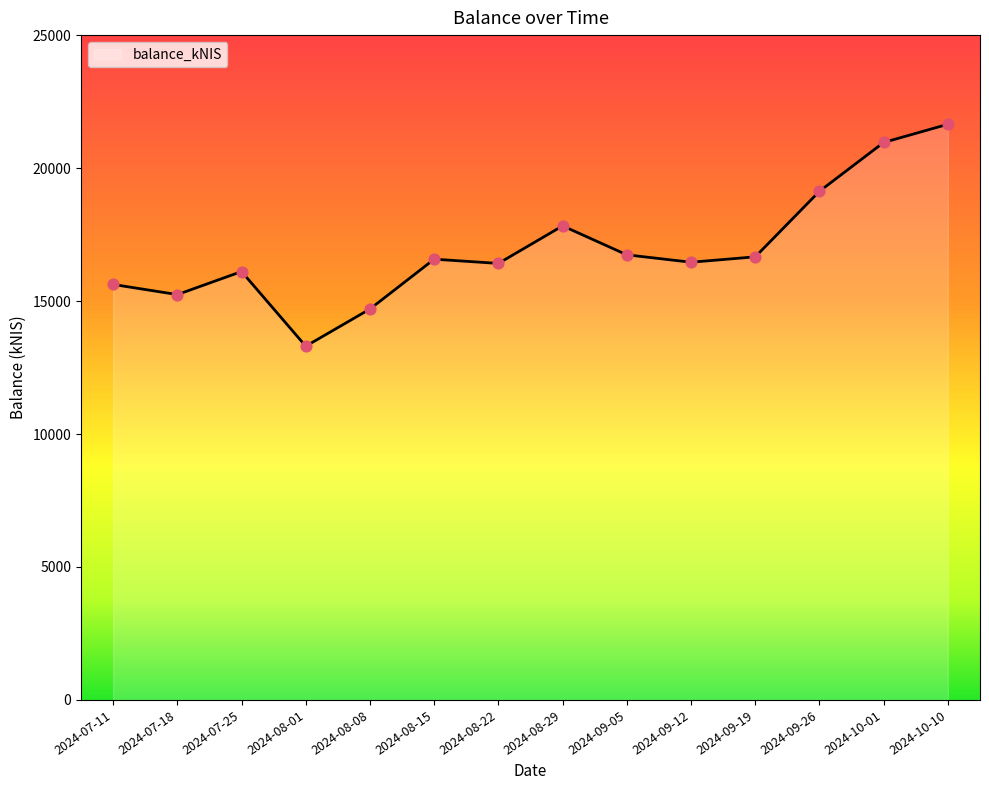

Which has a higher value, 2024-09-26 or 2024-09-19?

2024-09-26